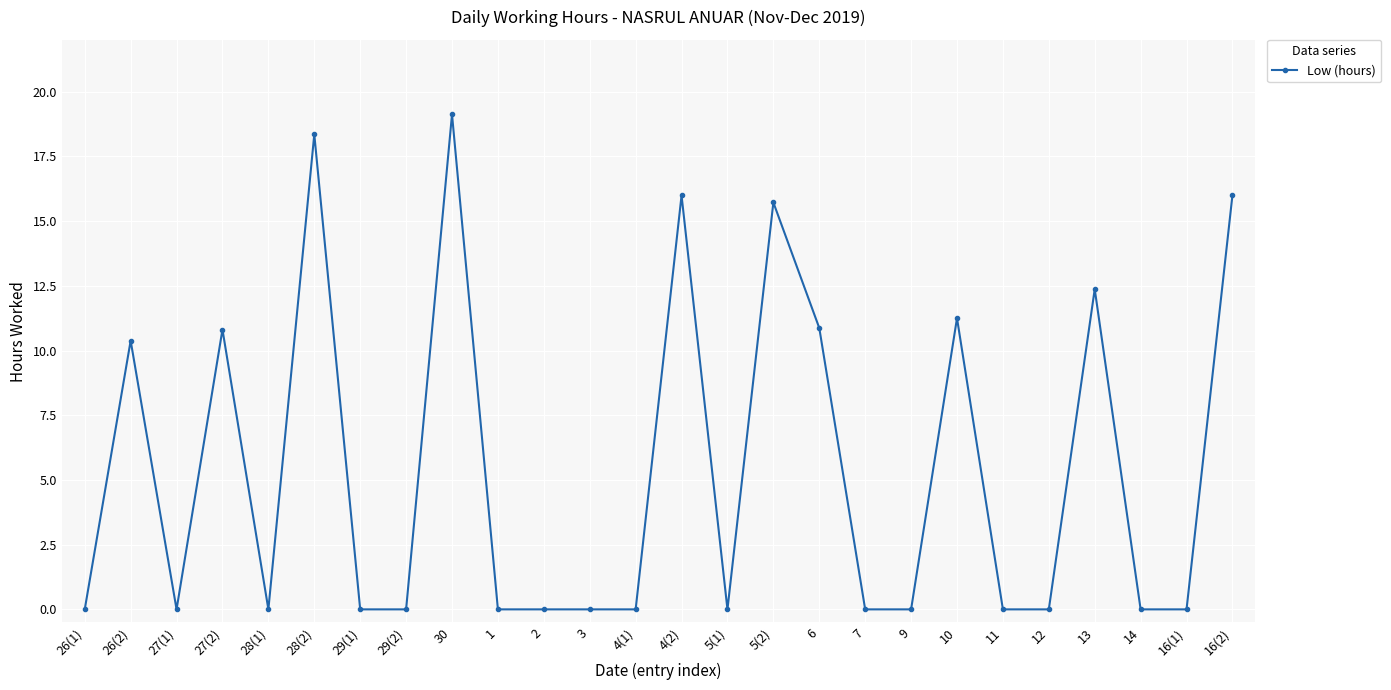

What is the label of the 8th point from the left?

29(2)